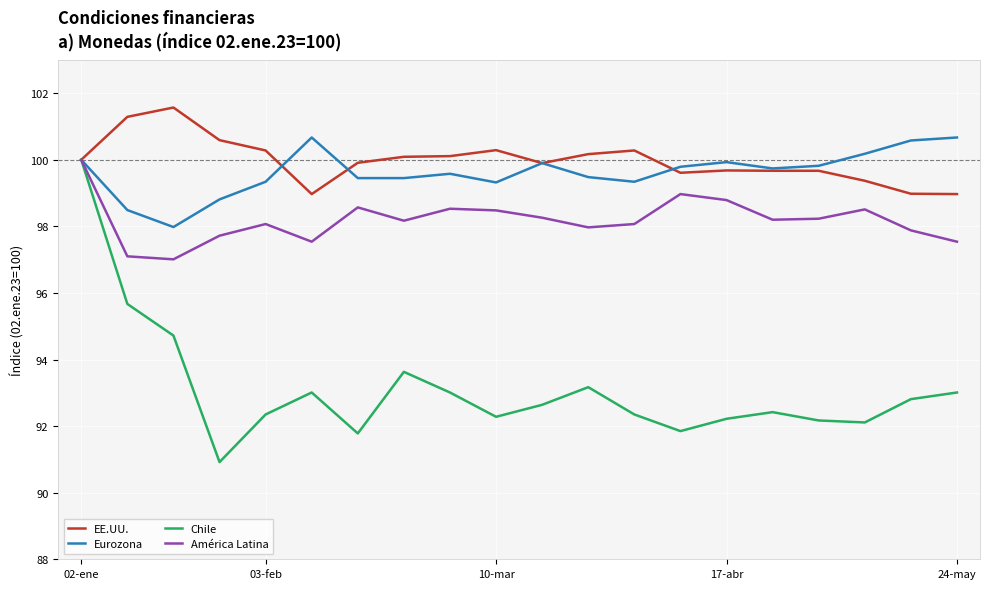

What is the greatest value displayed?

101.6